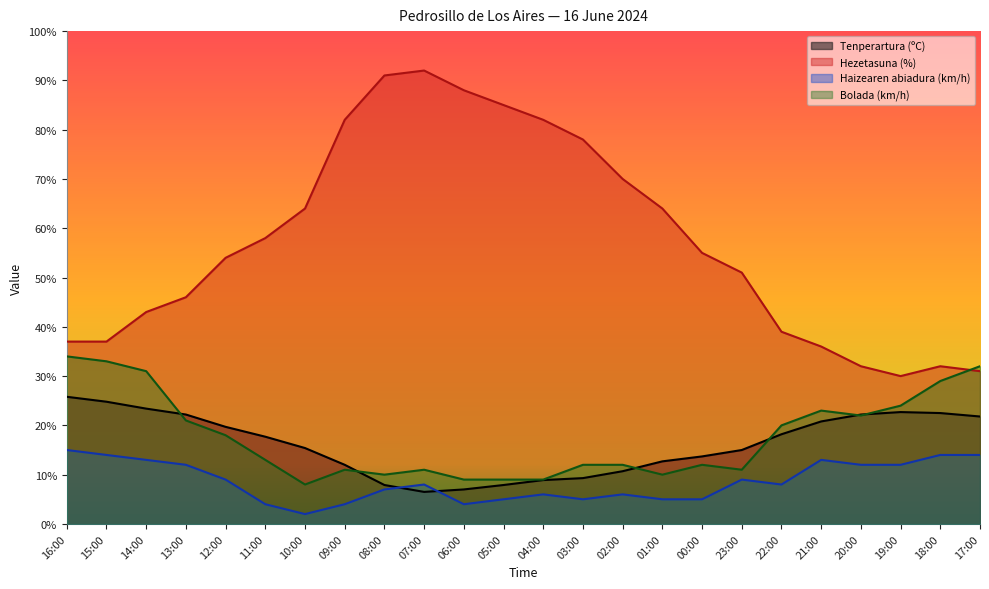

In Hezetasuna (%), how many points are lower than both neighbors (excluding endpoints)?

1